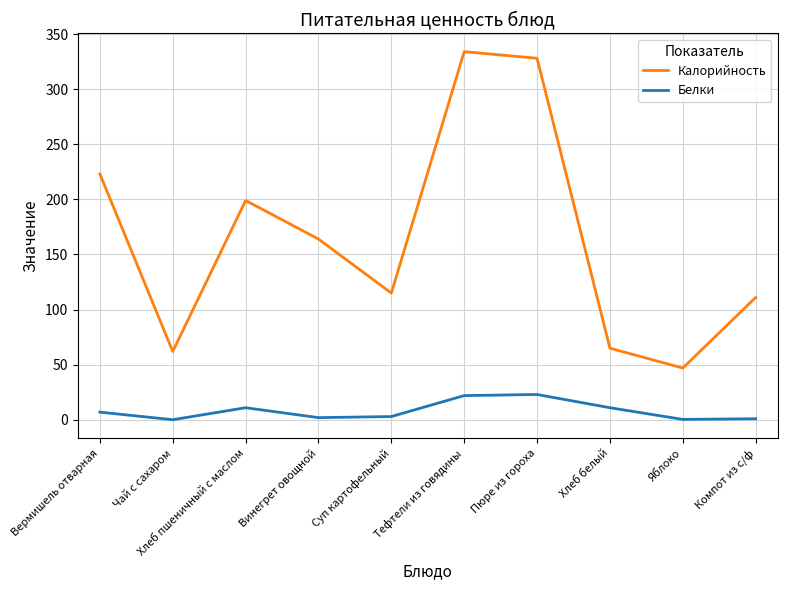

Which series changed the most between Пюре из гороха and Хлеб белый?

Калорийность